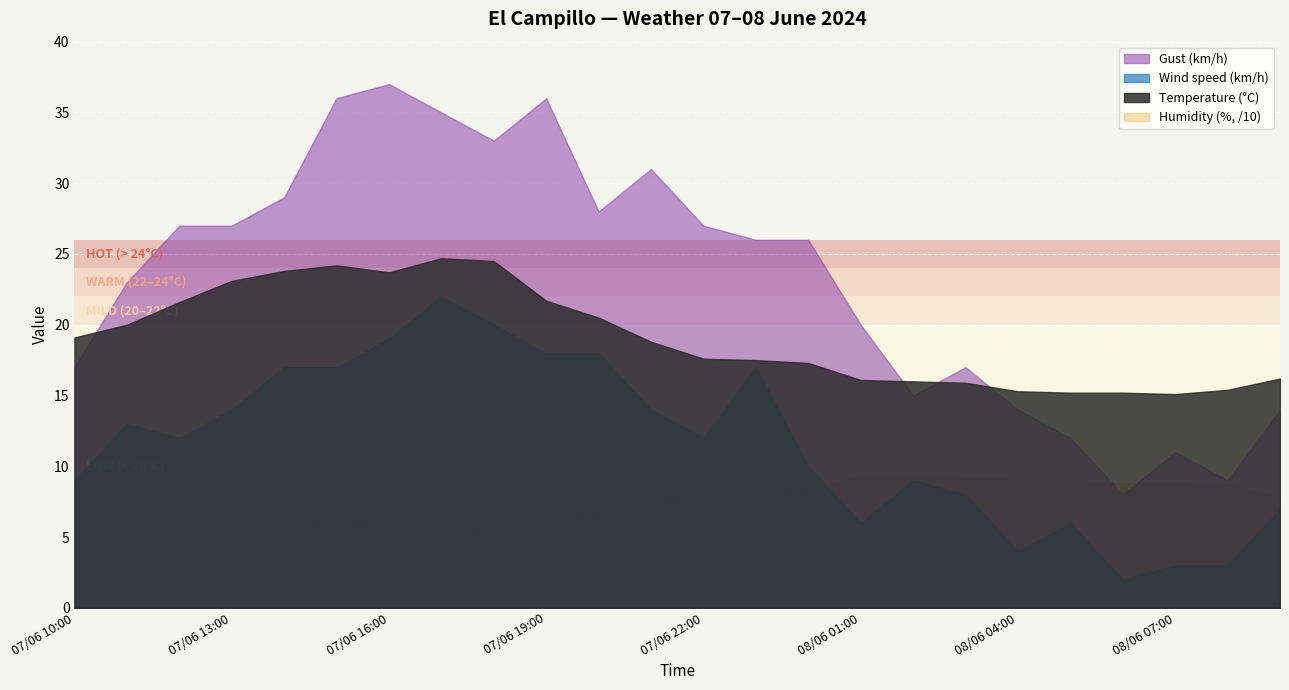

Which category has the highest value in the Gust (km/h) series?

07/06 16:00